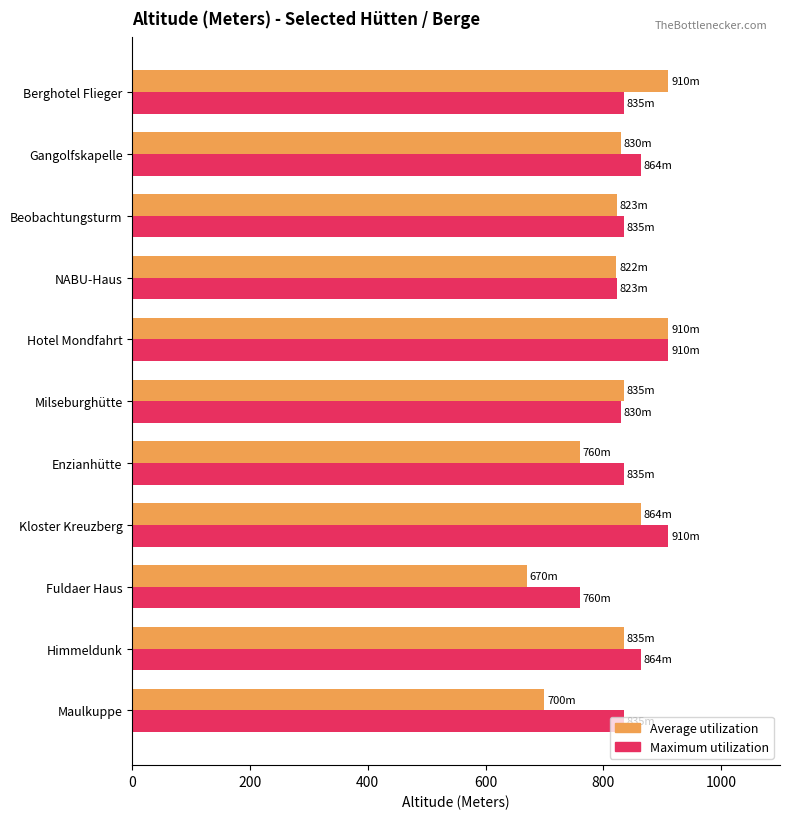

What are all the series names shown in the legend?

Average utilization, Maximum utilization